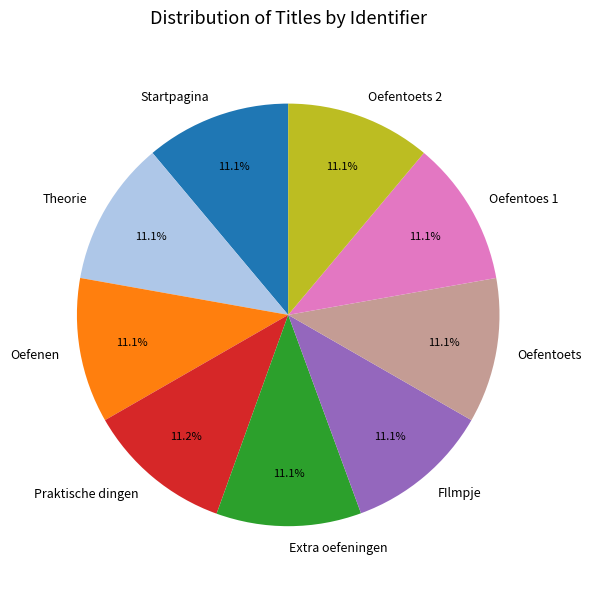

Is there a majority slice in this chart?

No